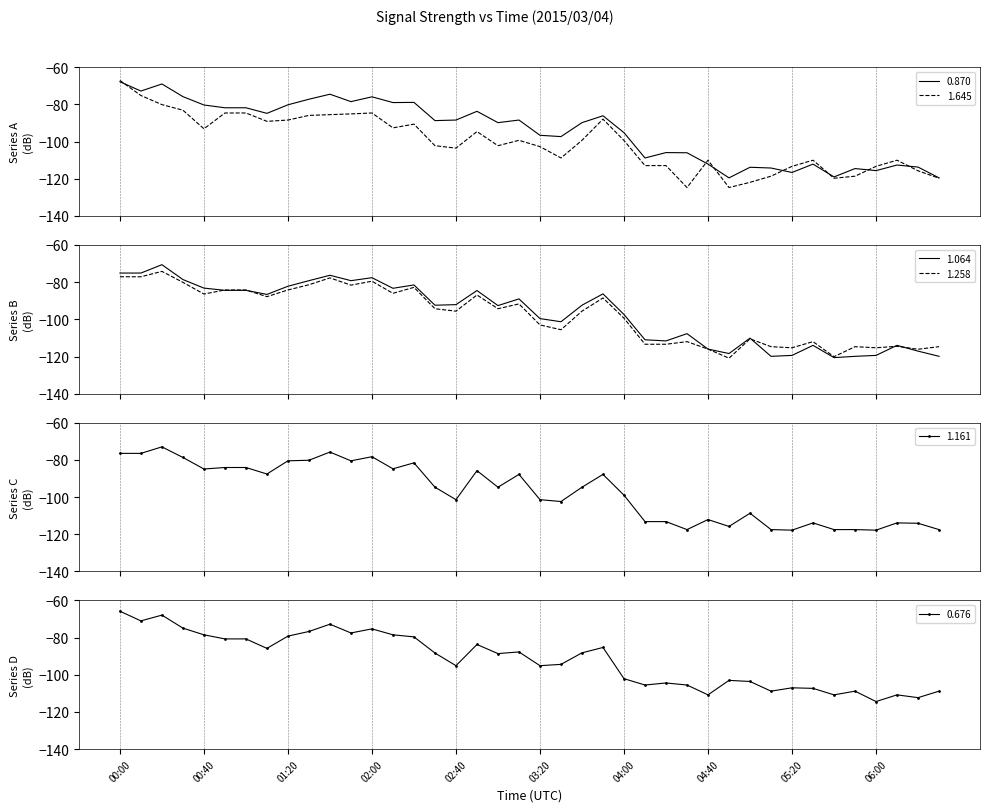

What is the sum of all 1.161 values?

-3884.8